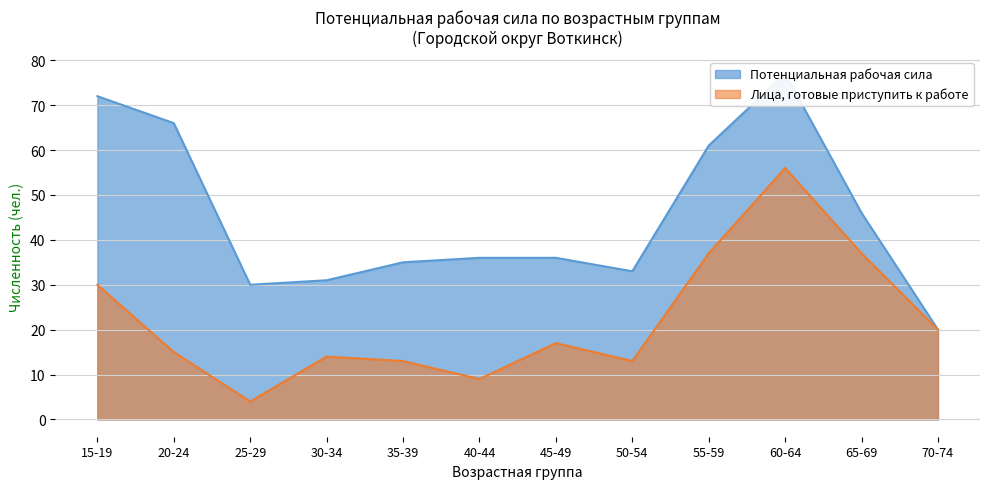

How many data points in Потенциальная рабочая сила are above 36?

5